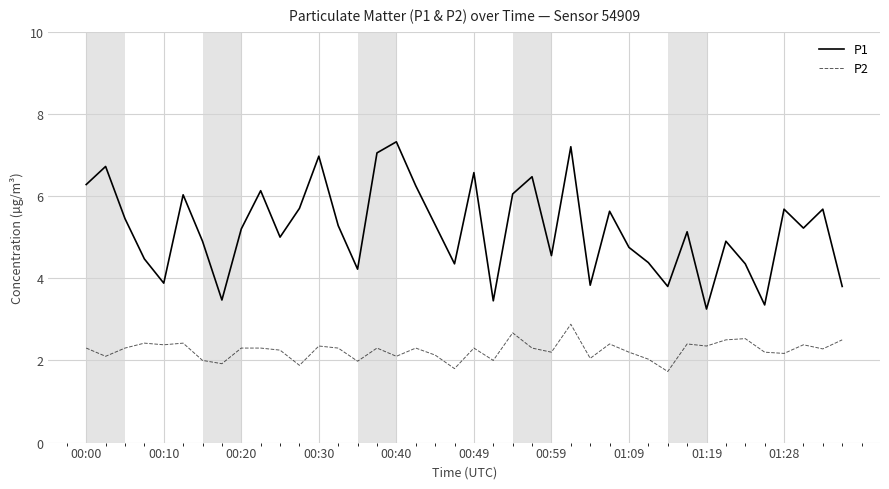

What is the difference between the maximum and minimum values in the P1 series?

4.1